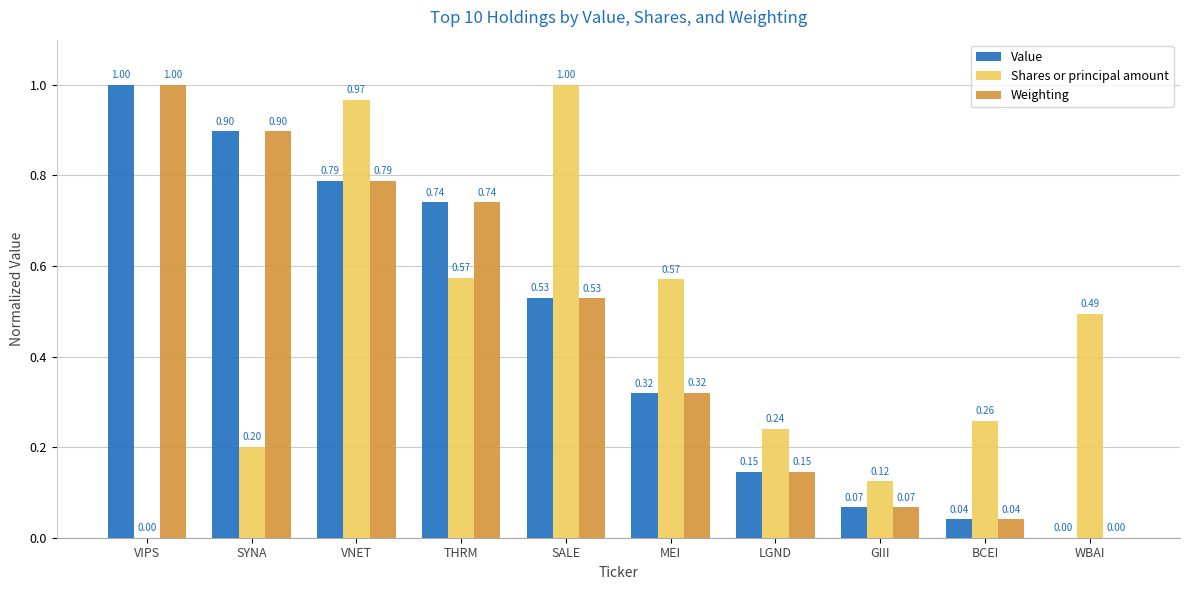

At which category is the sum across all series the highest?

VNET